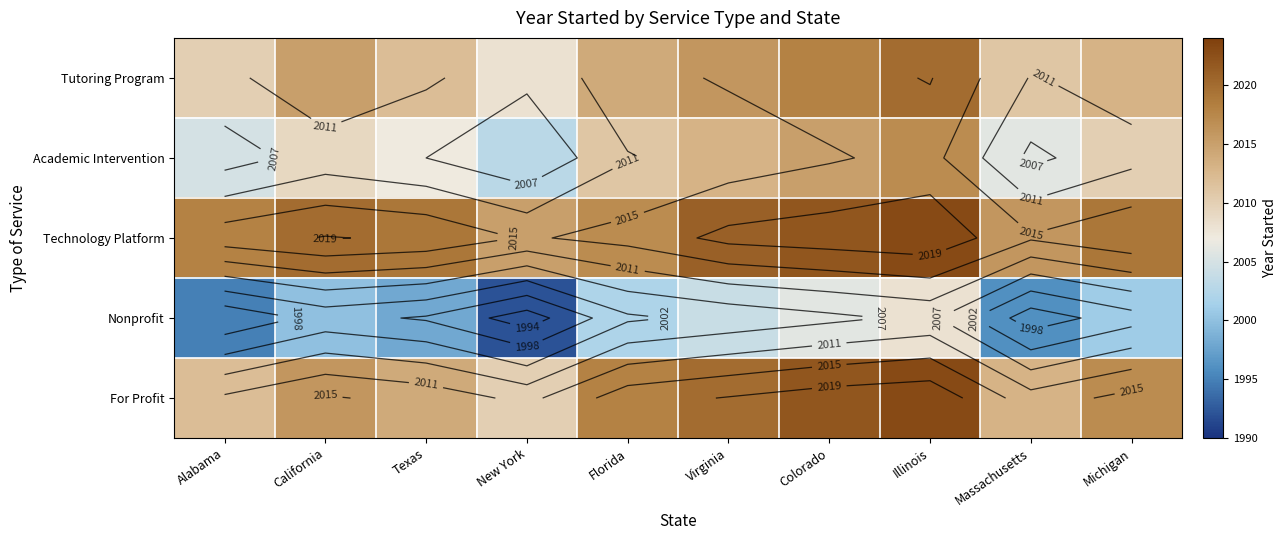

Is the value of Technology Platform at California greater than the value of For Profit at Alabama?

Yes